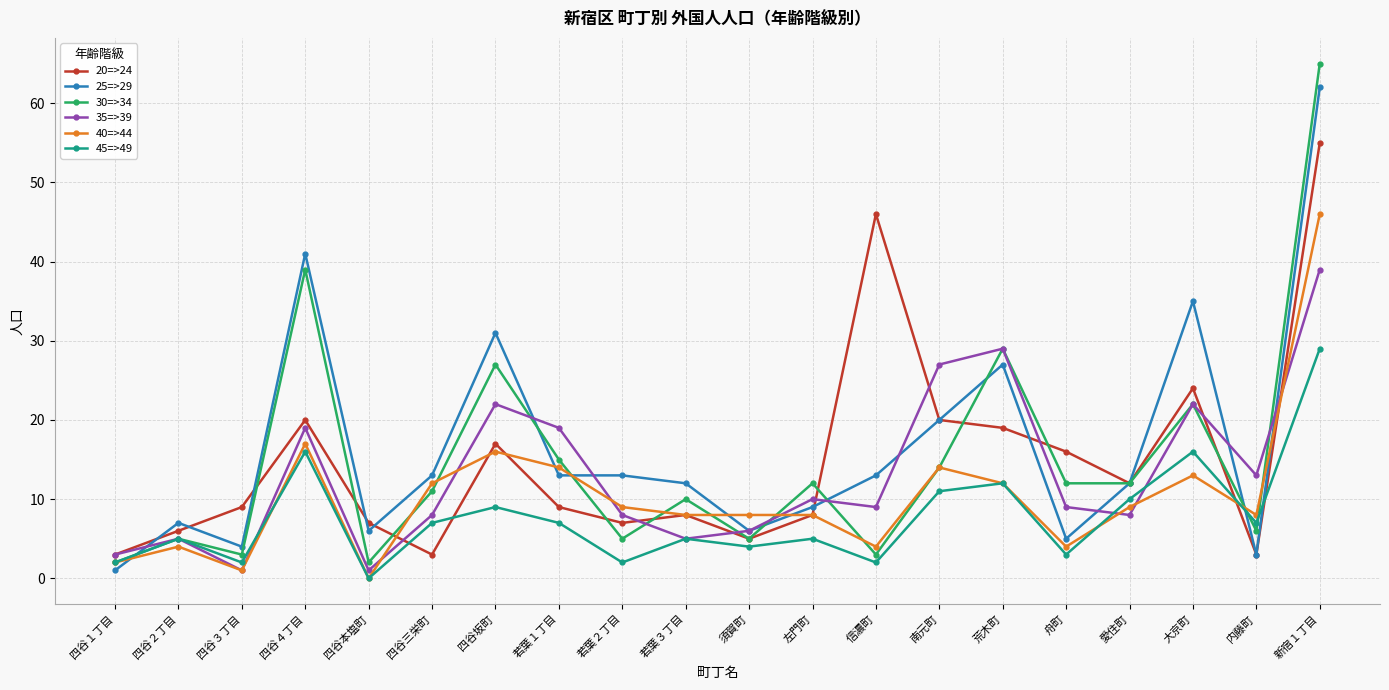

Reading left to right, extract all data points from this chart.

20=>24: 四谷１丁目=3	四谷２丁目=6	四谷３丁目=9	四谷４丁目=20	四谷本塩町=7	四谷三栄町=3	四谷坂町=17	若葉１丁目=9	若葉２丁目=7	若葉３丁目=8	須賀町=5	左門町=8	信濃町=46	南元町=20	荒木町=19	舟町=16	愛住町=12	大京町=24	内藤町=3	新宿１丁目=55
25=>29: 四谷１丁目=1	四谷２丁目=7	四谷３丁目=4	四谷４丁目=41	四谷本塩町=6	四谷三栄町=13	四谷坂町=31	若葉１丁目=13	若葉２丁目=13	若葉３丁目=12	須賀町=6	左門町=9	信濃町=13	南元町=20	荒木町=27	舟町=5	愛住町=12	大京町=35	内藤町=3	新宿１丁目=62
30=>34: 四谷１丁目=2	四谷２丁目=5	四谷３丁目=3	四谷４丁目=39	四谷本塩町=2	四谷三栄町=11	四谷坂町=27	若葉１丁目=15	若葉２丁目=5	若葉３丁目=10	須賀町=5	左門町=12	信濃町=3	南元町=14	荒木町=29	舟町=12	愛住町=12	大京町=22	内藤町=6	新宿１丁目=65
35=>39: 四谷１丁目=3	四谷２丁目=5	四谷３丁目=1	四谷４丁目=19	四谷本塩町=1	四谷三栄町=8	四谷坂町=22	若葉１丁目=19	若葉２丁目=8	若葉３丁目=5	須賀町=6	左門町=10	信濃町=9	南元町=27	荒木町=29	舟町=9	愛住町=8	大京町=22	内藤町=13	新宿１丁目=39
40=>44: 四谷１丁目=2	四谷２丁目=4	四谷３丁目=1	四谷４丁目=17	四谷本塩町=0	四谷三栄町=12	四谷坂町=16	若葉１丁目=14	若葉２丁目=9	若葉３丁目=8	須賀町=8	左門町=8	信濃町=4	南元町=14	荒木町=12	舟町=4	愛住町=9	大京町=13	内藤町=8	新宿１丁目=46
45=>49: 四谷１丁目=2	四谷２丁目=5	四谷３丁目=2	四谷４丁目=16	四谷本塩町=0	四谷三栄町=7	四谷坂町=9	若葉１丁目=7	若葉２丁目=2	若葉３丁目=5	須賀町=4	左門町=5	信濃町=2	南元町=11	荒木町=12	舟町=3	愛住町=10	大京町=16	内藤町=7	新宿１丁目=29